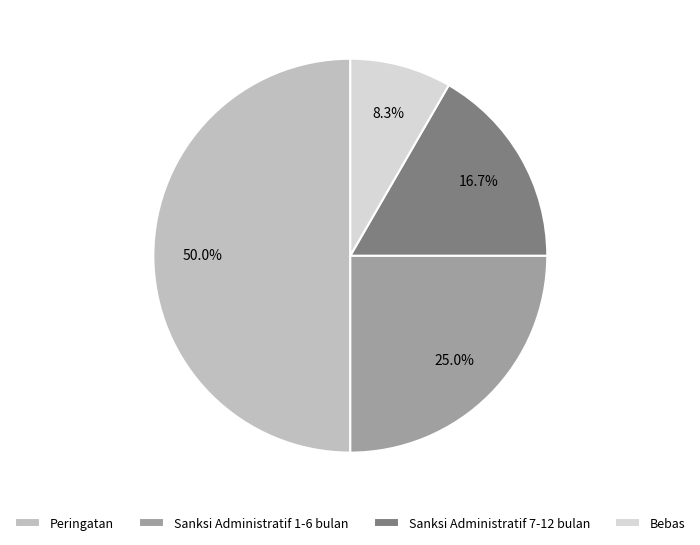

Rank the categories by value from lowest to highest.

Bebas, Sanksi Administratif 7-12 bulan, Sanksi Administratif 1-6 bulan, Peringatan